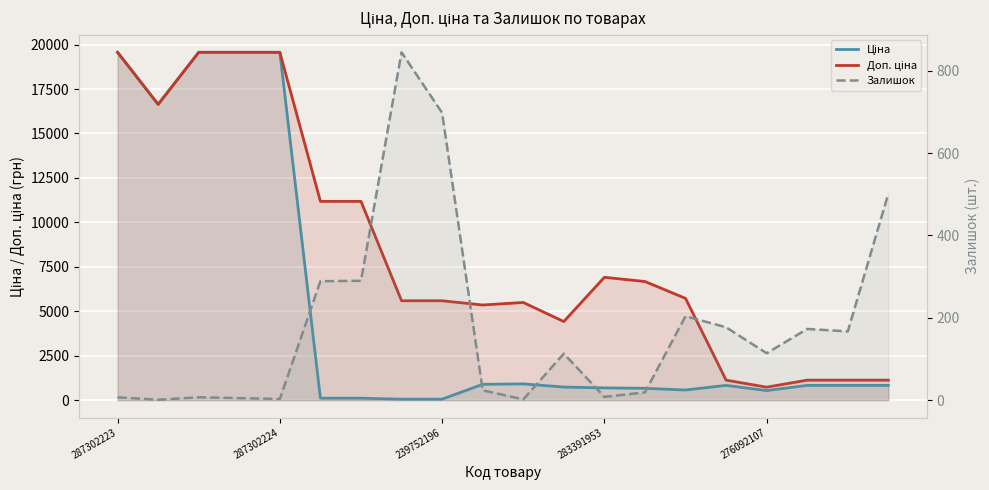

Where does the Ціна series first go above 831?

287302223